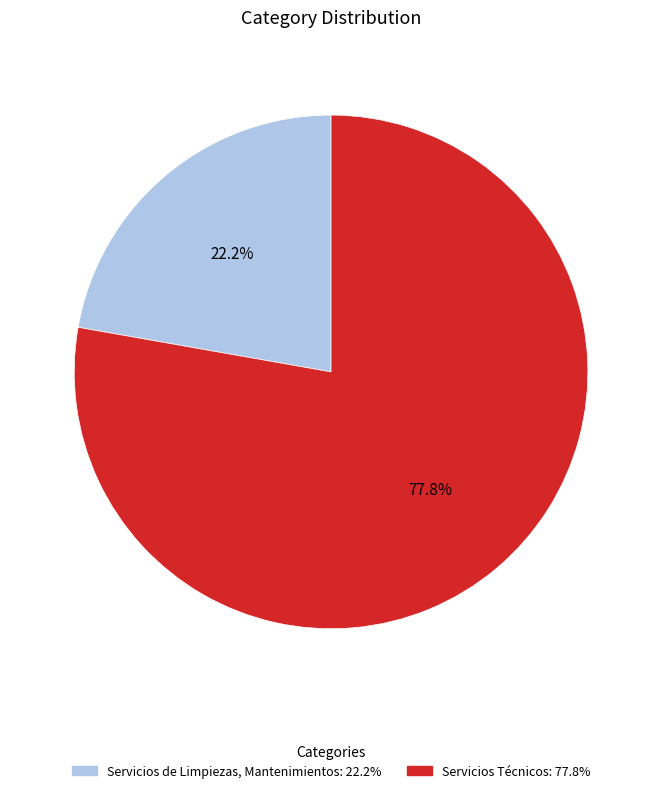

Which category has the smallest portion of the pie?

Servicios de Limpiezas, Mantenimientos